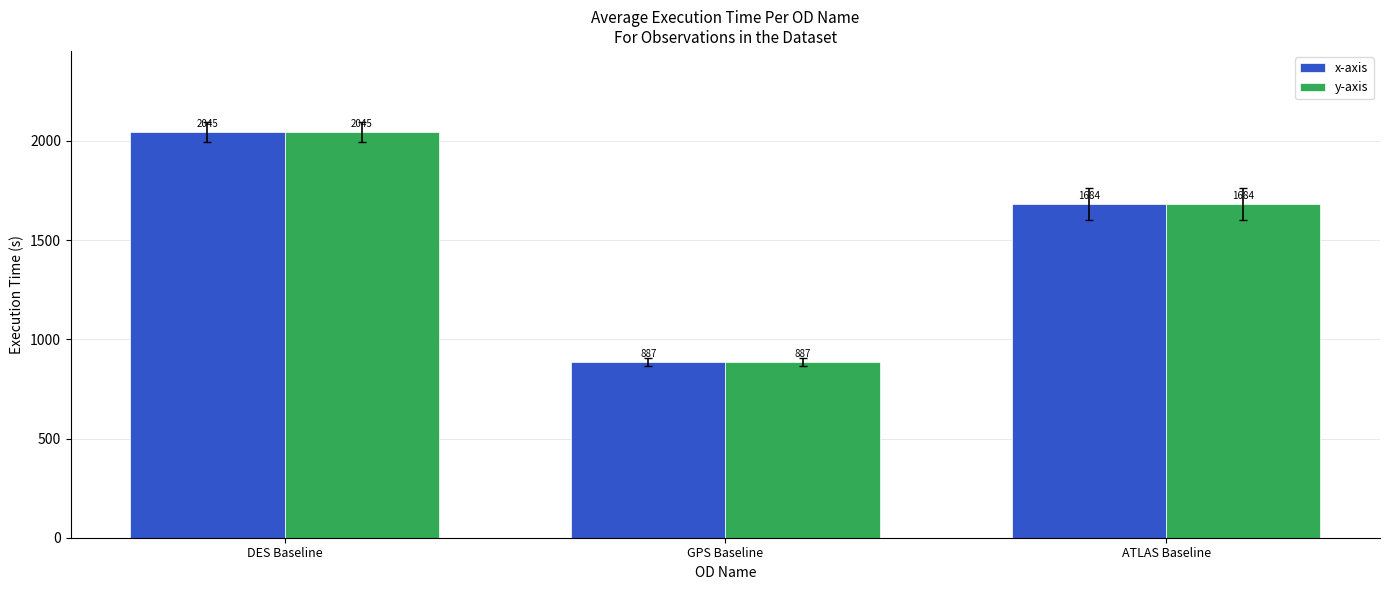

At which category is the sum across all series the highest?

DES Baseline